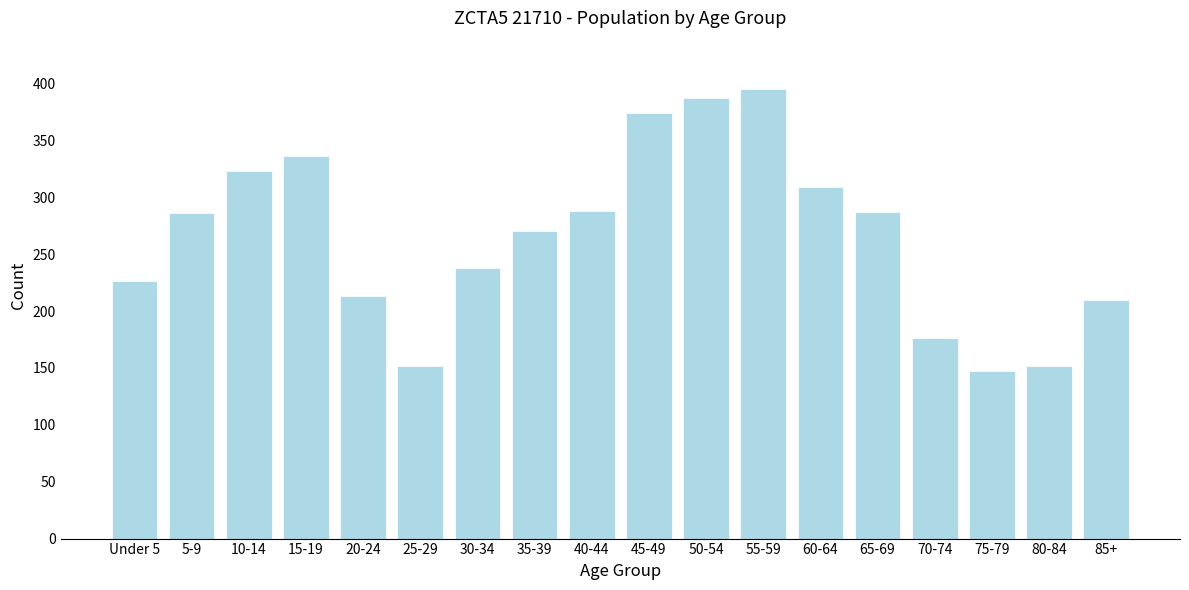

What is the approximate value at 25-29?

152